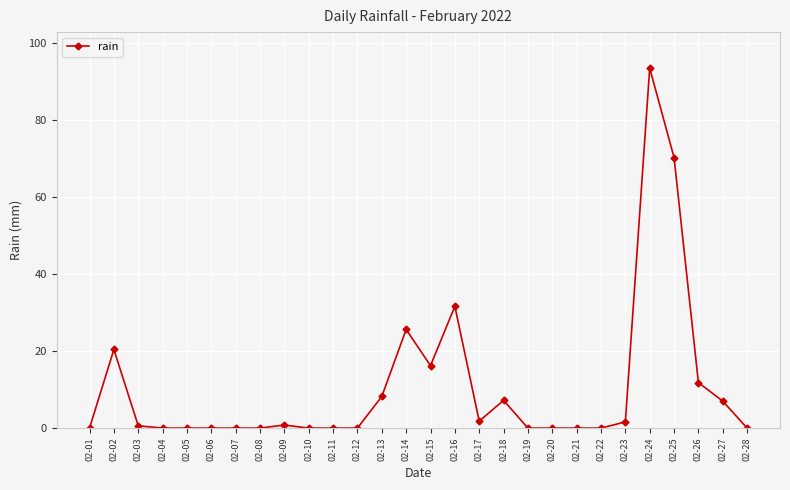

What is the change in value from 02-02 to 02-15?

-4.2